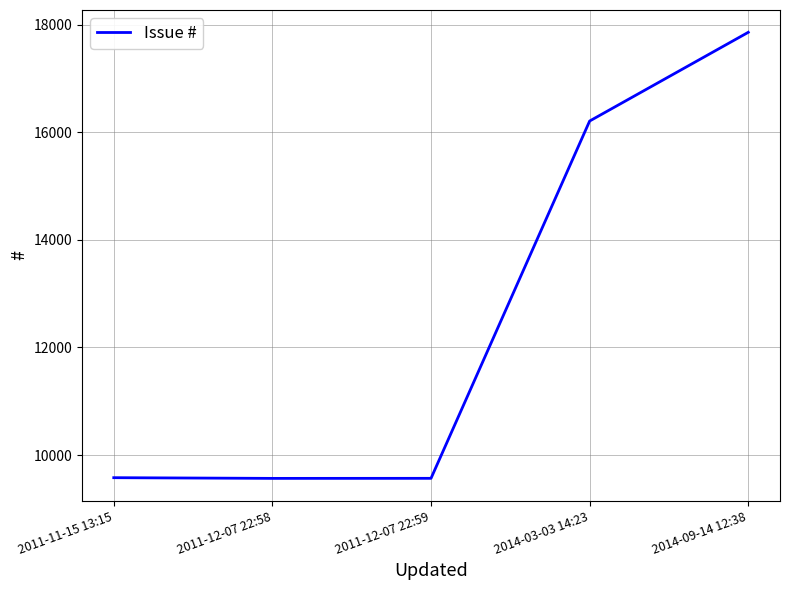

Is it true that the value at 2014-03-03 14:23 is 16208?

True